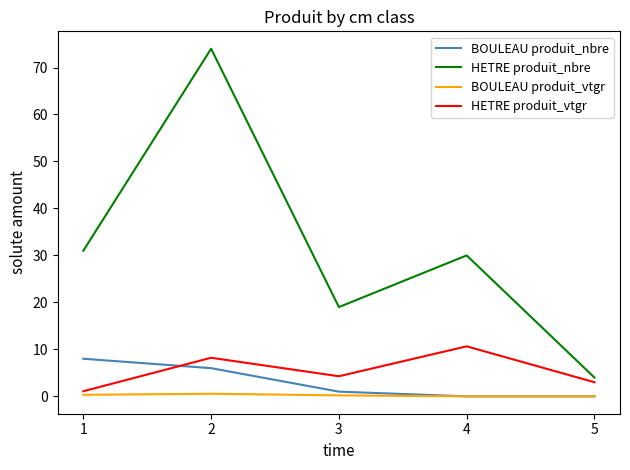

How many BOULEAU produit_nbre values are between 0 and 6?

4